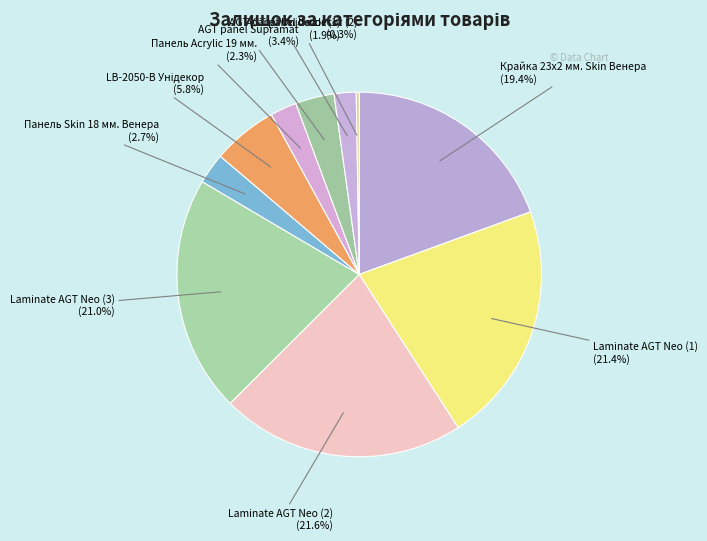

Which category has the smallest portion of the pie?

AGT panel Unidecor (2)